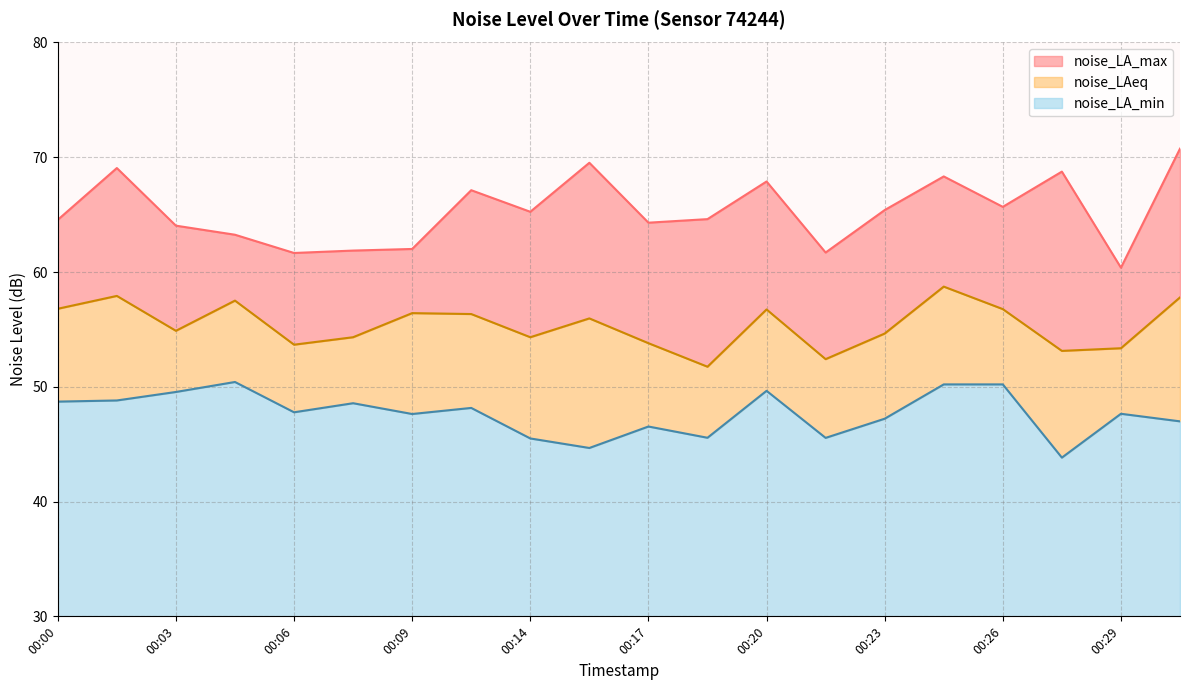

What is the spread (max minus min) of values at 00:20?

18.2